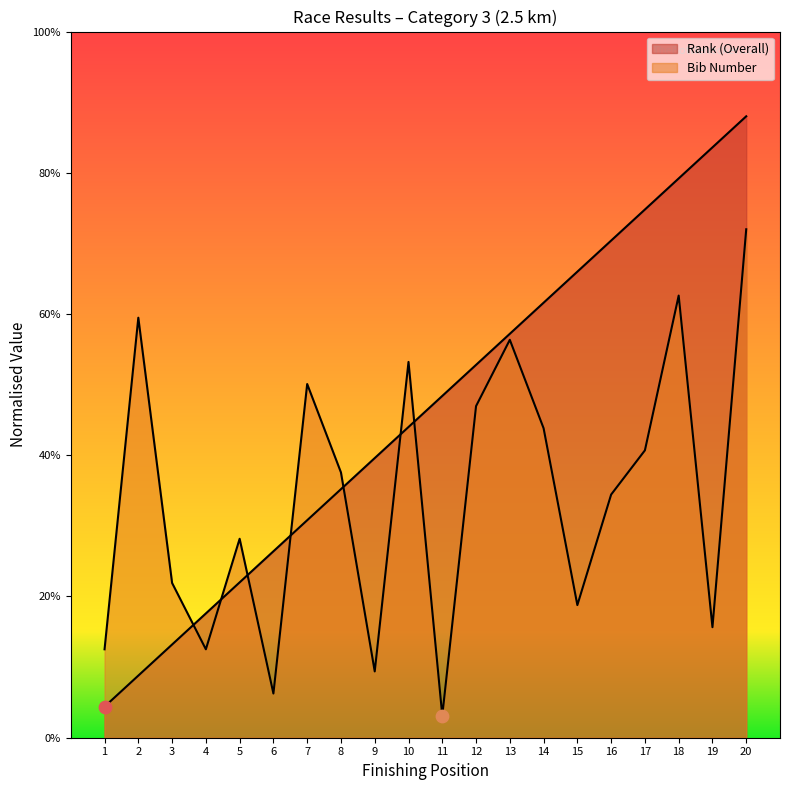

At how many categories does at least one series exceed 10?

13